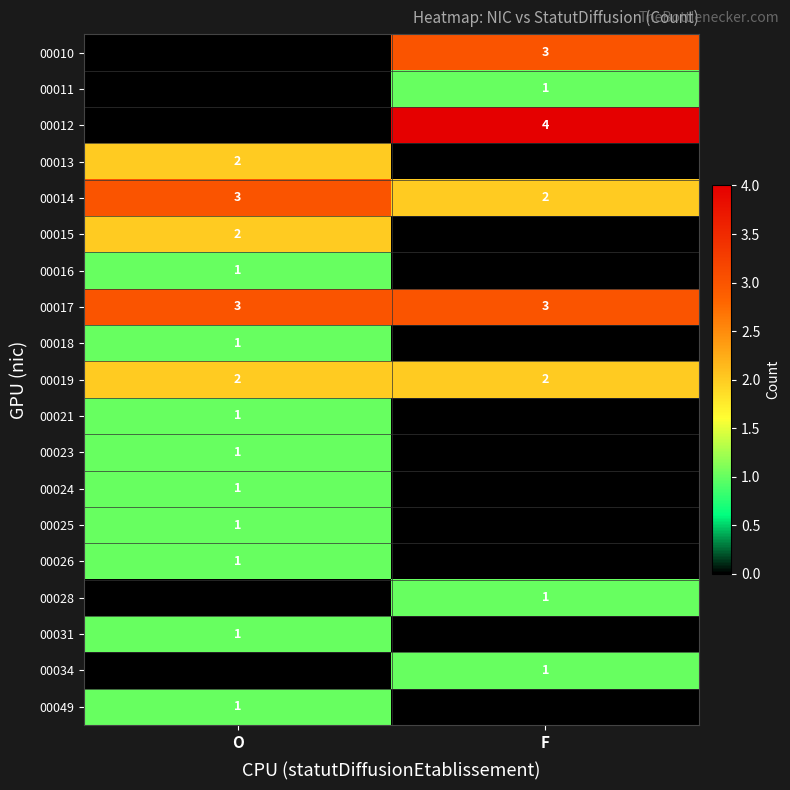

What is the sum of the 00014 values at O and F?

5